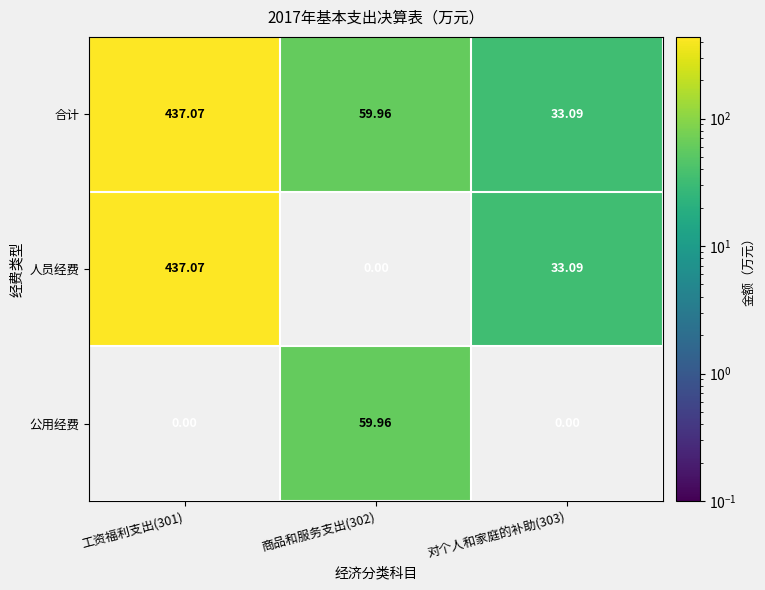

Which series changed the most between 商品和服务支出(302) and 对个人和家庭的补助(303)?

公用经费